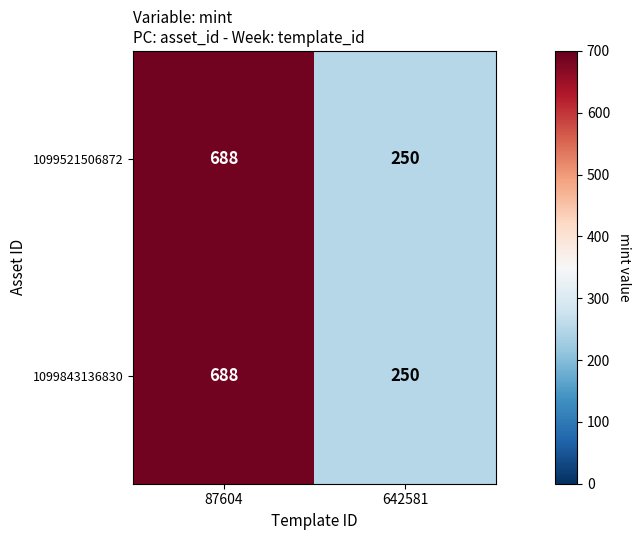

Reading left to right, extract all data points from this chart.

1099521506872: 87604=688	642581=250
1099843136830: 87604=688	642581=250